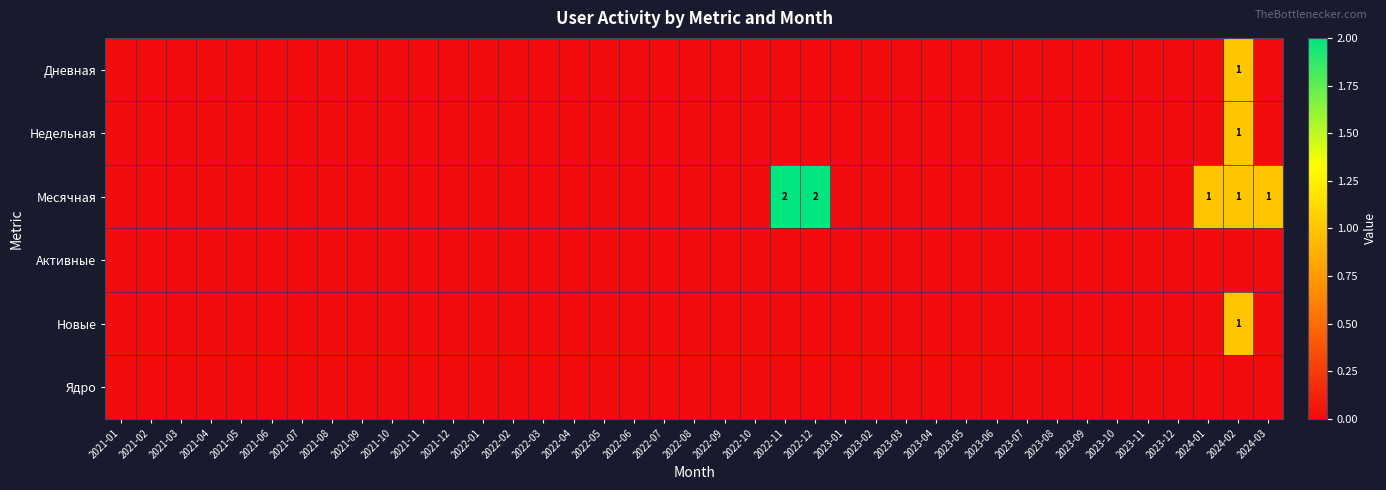

At which category is the sum across all series the highest?

2024-02